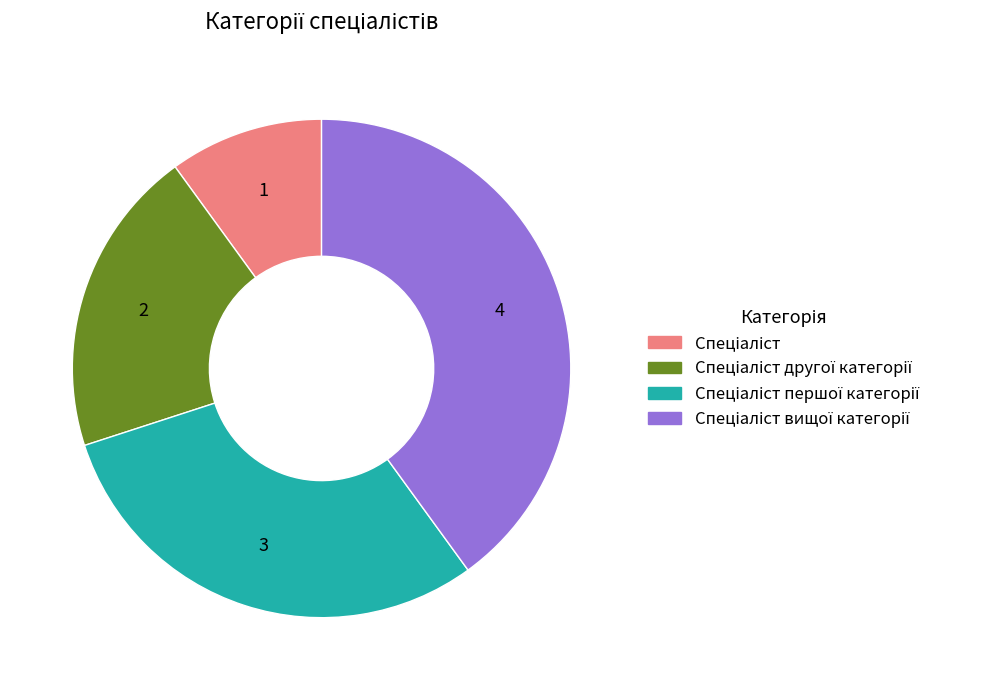

Is there any slice that represents more than half of the pie?

No